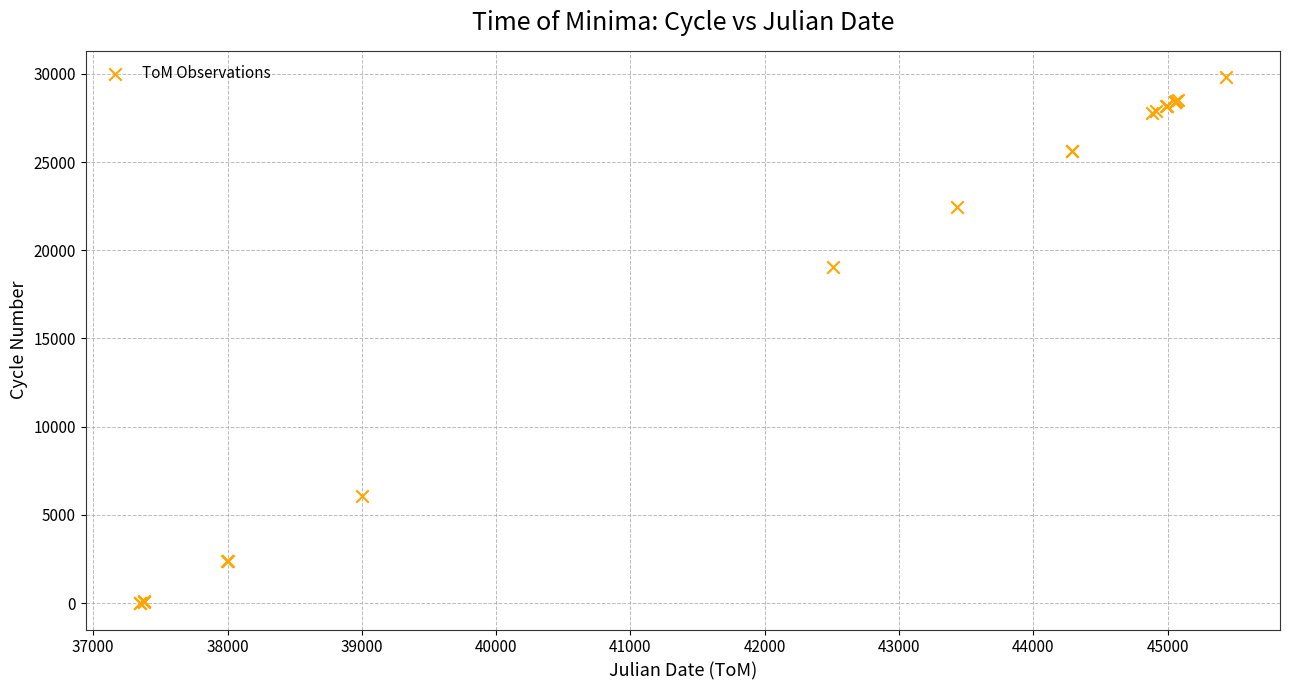

What Y value in the scatter plot is closest to 14904?

19035.5